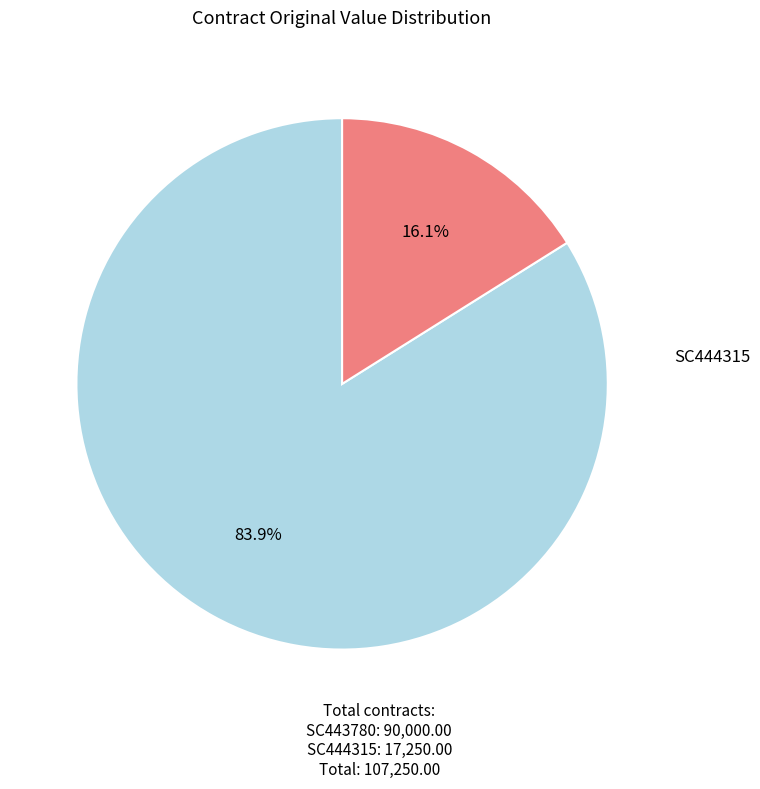

How many slices are in this pie chart?

2